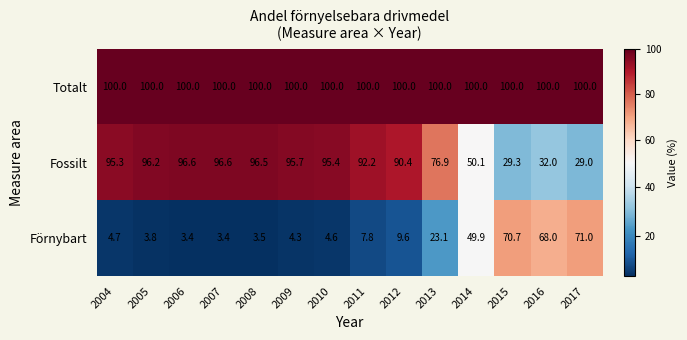

What is the smallest value displayed?

3.4